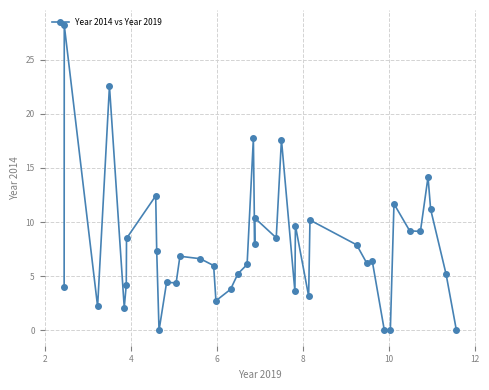

How many categories are shown in the chart?

40